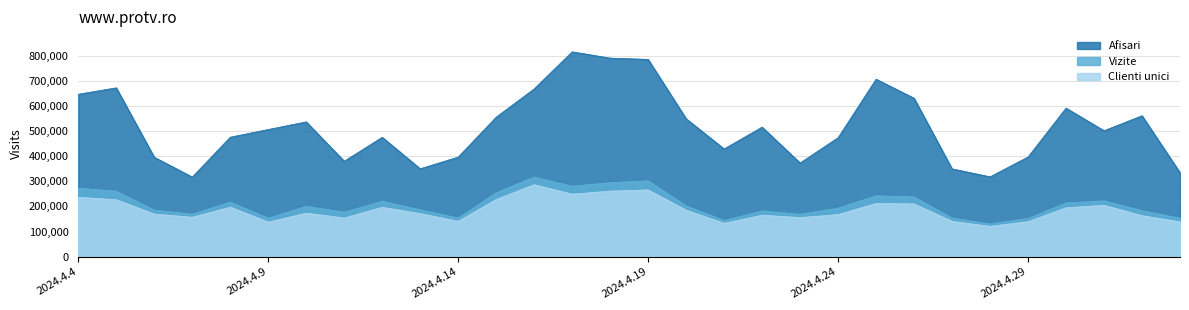

What is the label of the 27th point from the left?

2024.4.30